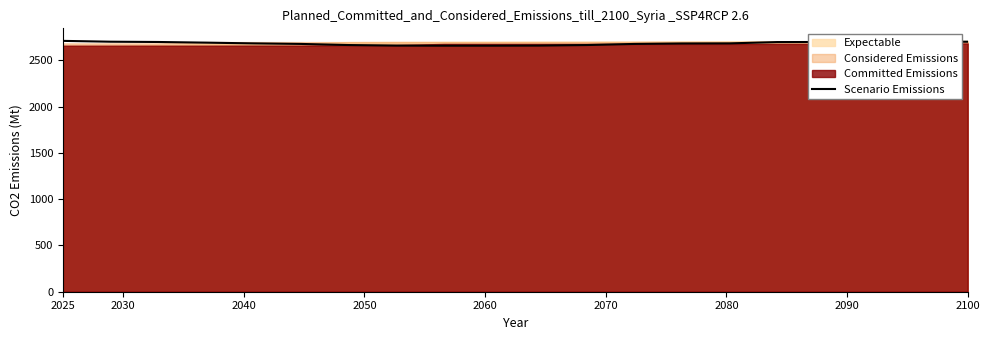

The value of Scenario Emissions at 2100 is 2700. True or false?

True